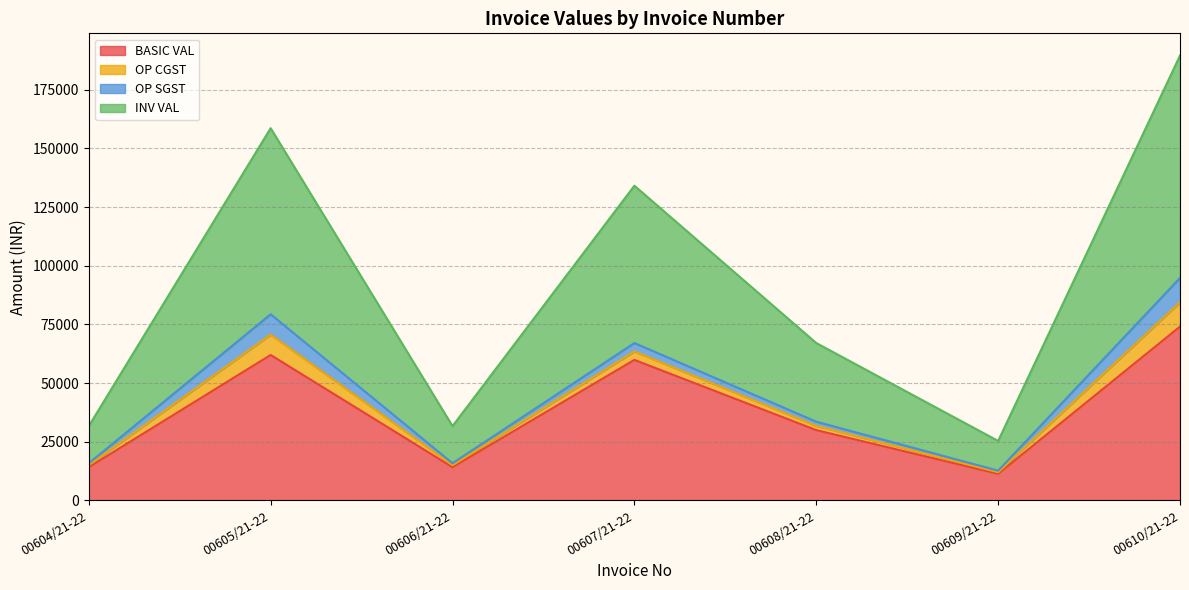

True or false: INV VAL and BASIC VAL cross at least once.

False